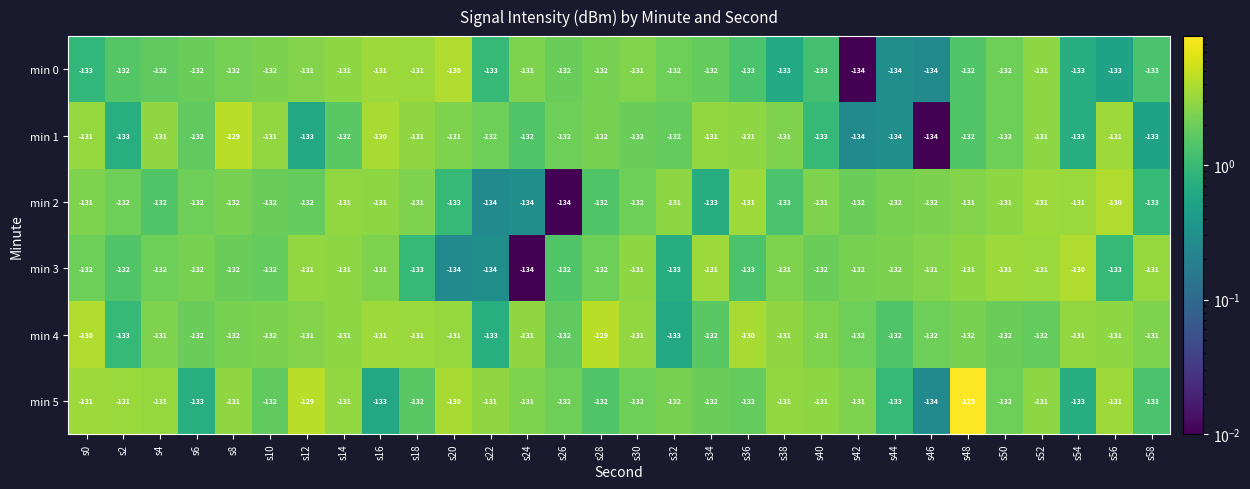

What is the lowest value of the min 1 series?

-134